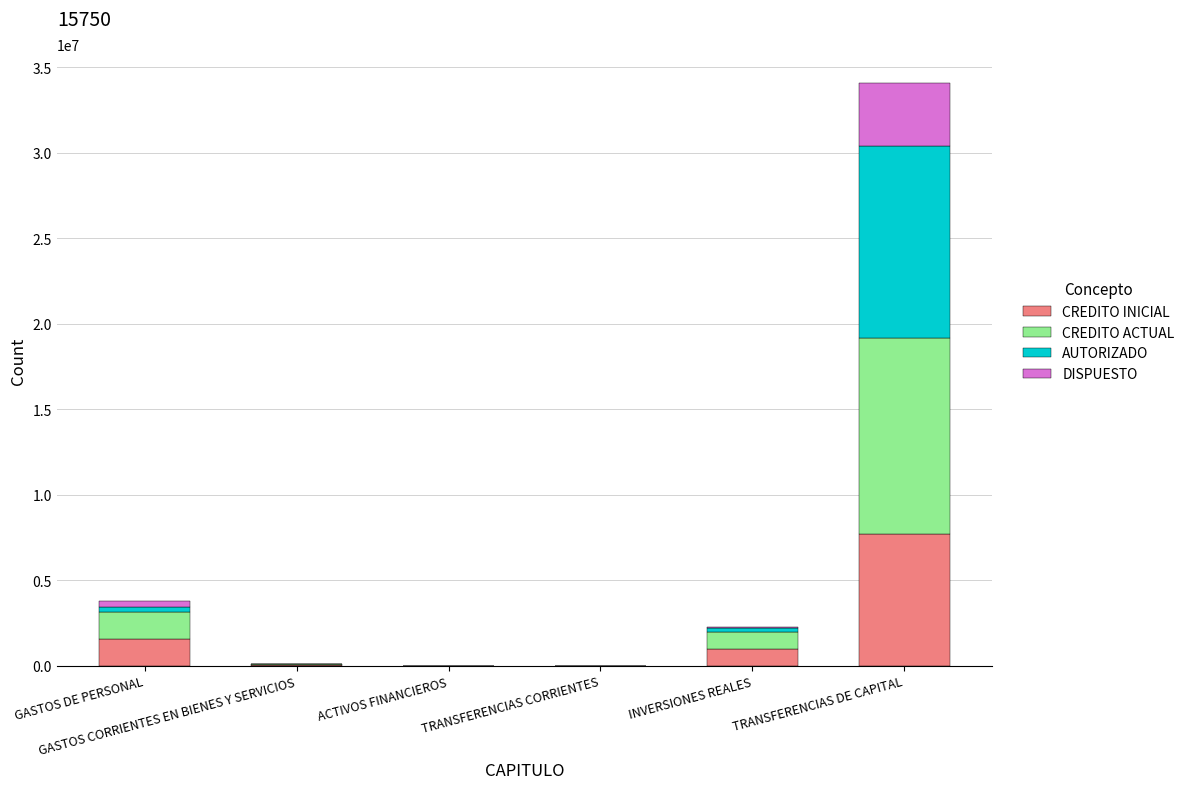

What is the maximum value for CREDITO INICIAL?

7726747.0